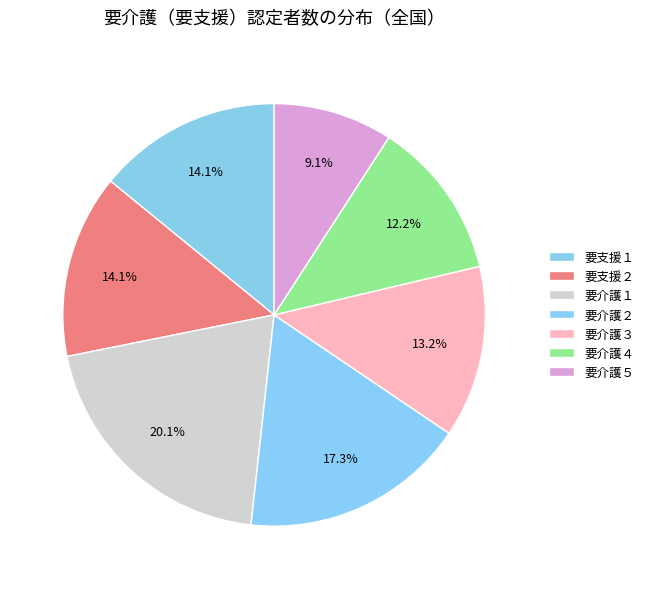

How many segments does this pie chart have?

7